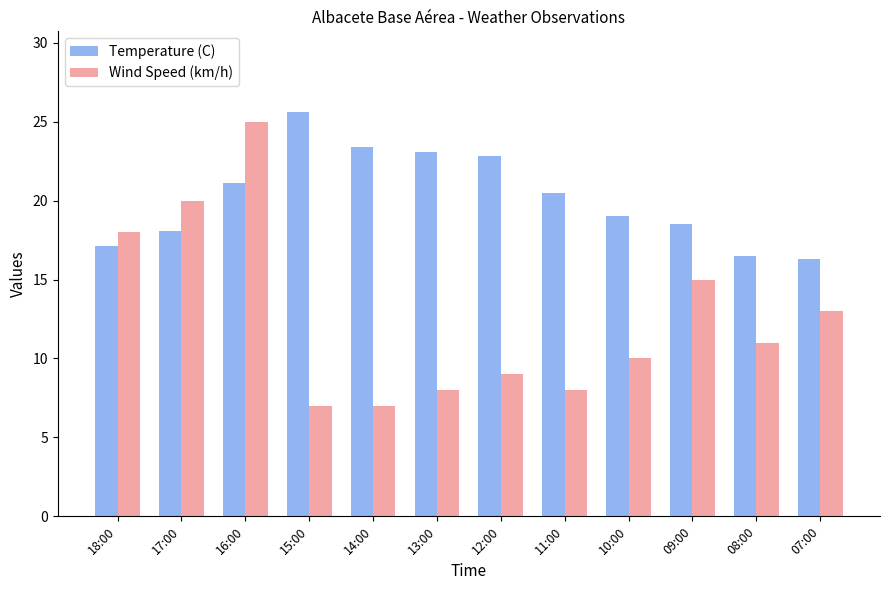

Read the Temperature (C) value at 10:00.

19.0